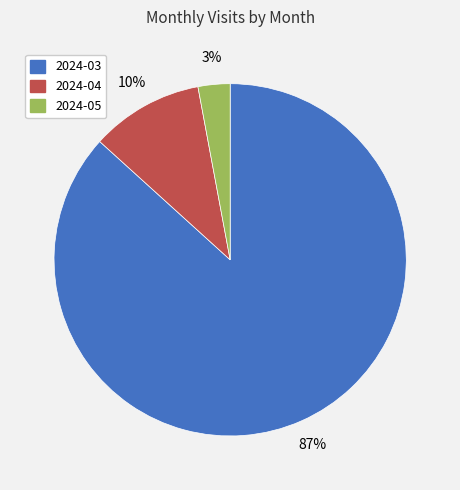

To the nearest percent, what is the difference between the largest and smallest slice percentages?

84%